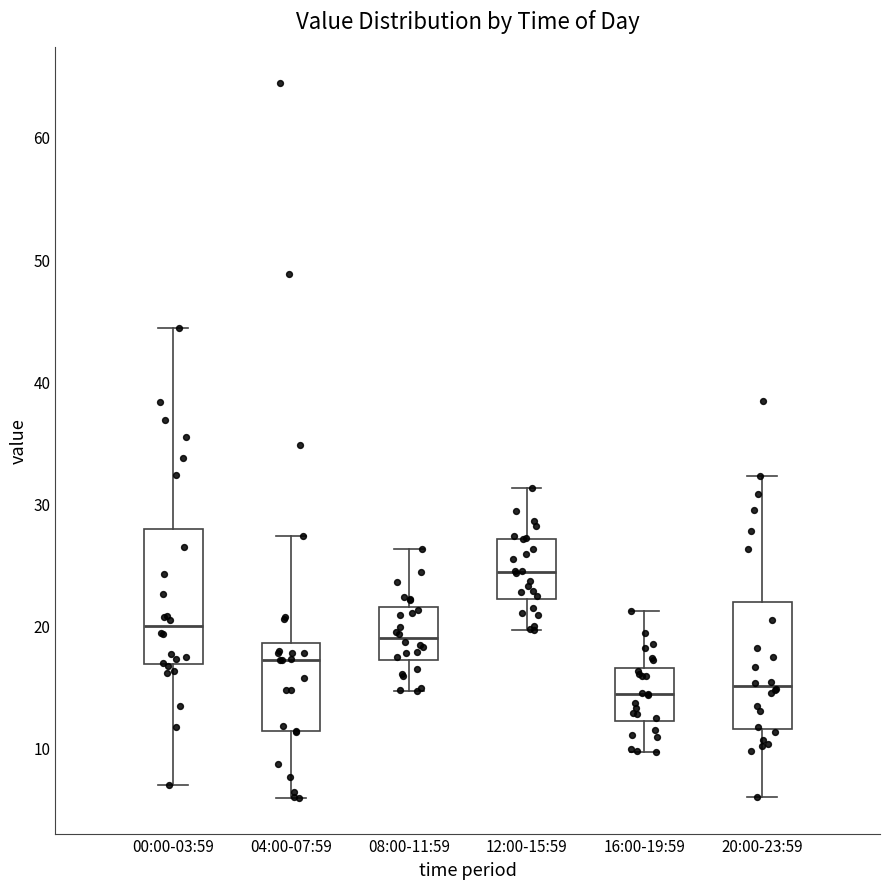

Where does the upper whisker of the box for 04:00-07:59 end on the y-axis? The values are not printed on the chart, so give them approximately, as read against the axis.

27